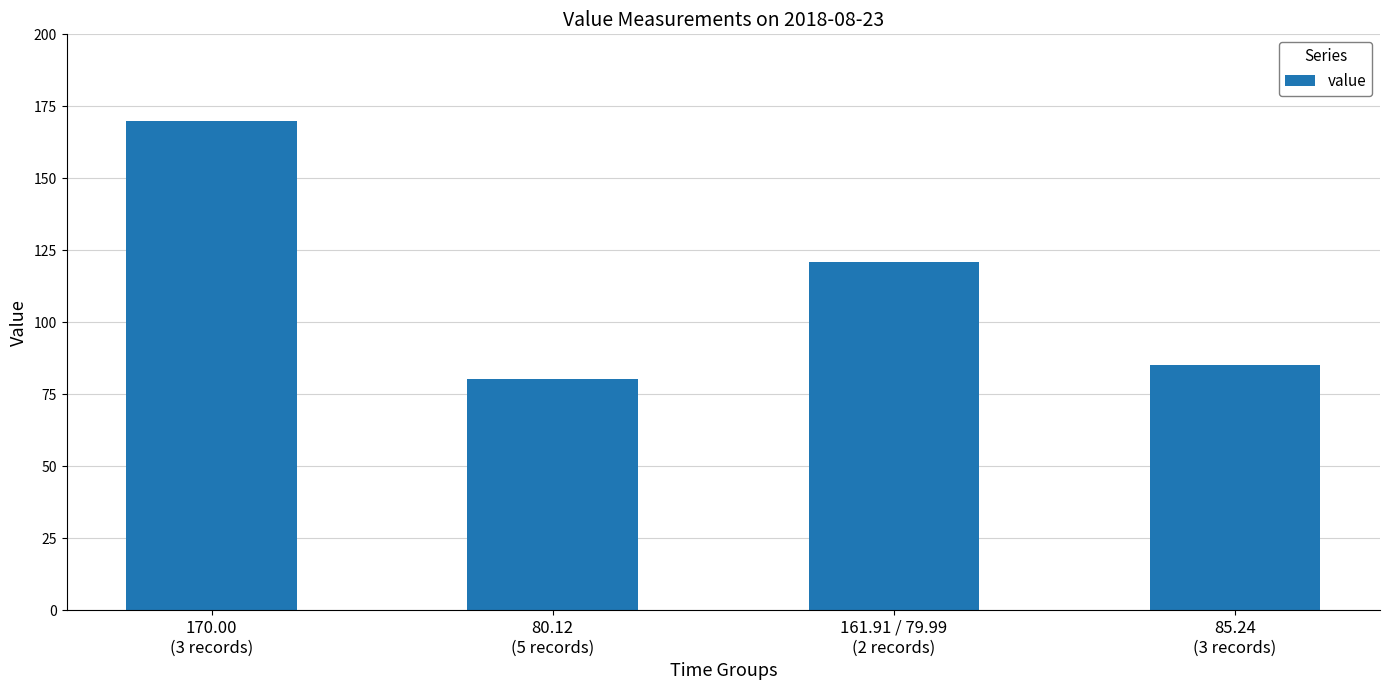

Are the bars horizontal?

No